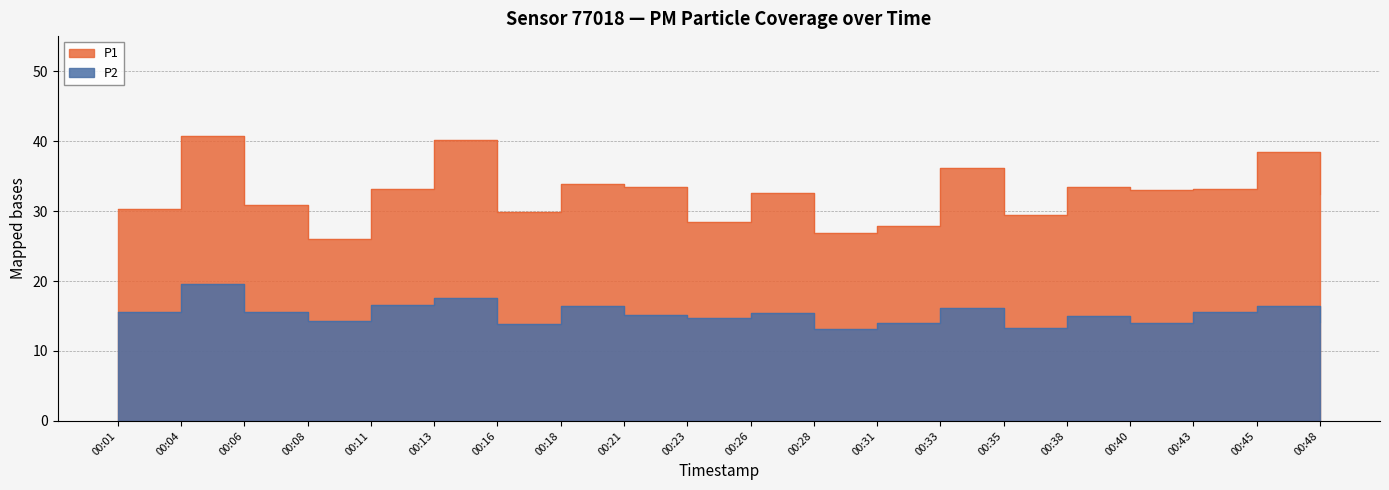

At which label does P1 first exceed 33?

00:04